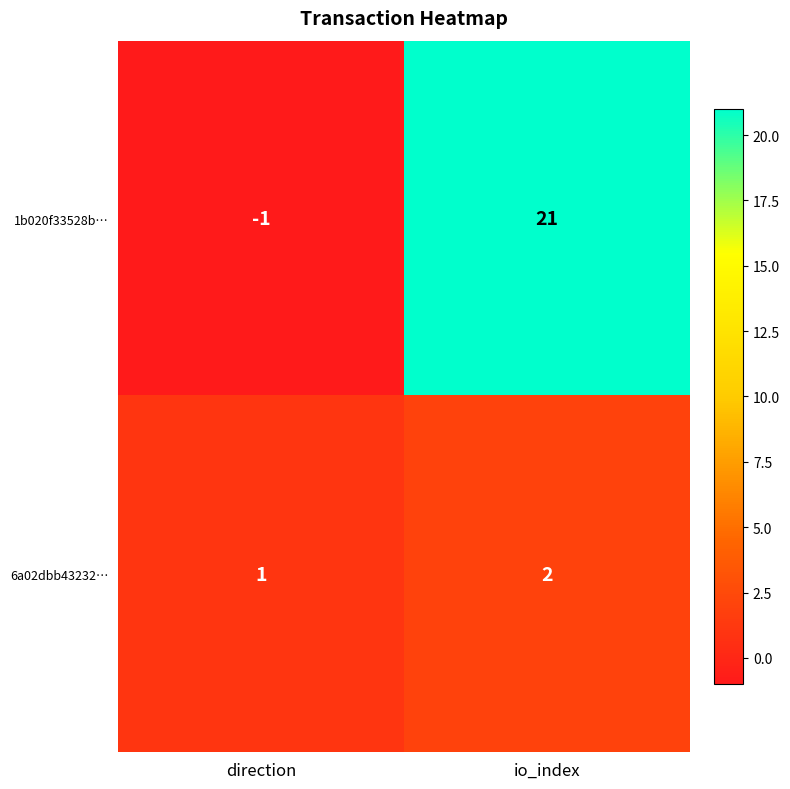

Reading right to left, what are all the values shown in this chart?

1b020f33528b…: 21	-1
6a02dbb43232…: 2	1